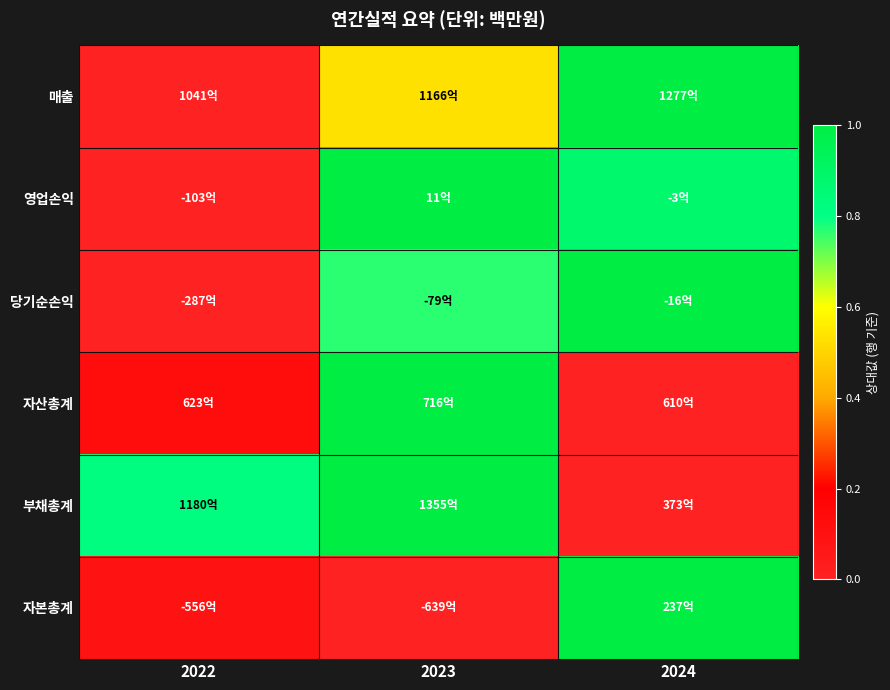

Reading right to left, what are all the values shown in this chart?

매출: 2024=1.0	2023=0.5	2022=0.0
영업손익: 2024=0.9	2023=1.0	2022=0.0
당기순손익: 2024=1.0	2023=0.8	2022=0.0
자산총계: 2024=0.0	2023=1.0	2022=0.1
부채총계: 2024=0.0	2023=1.0	2022=0.8
자본총계: 2024=1.0	2023=0.0	2022=0.1